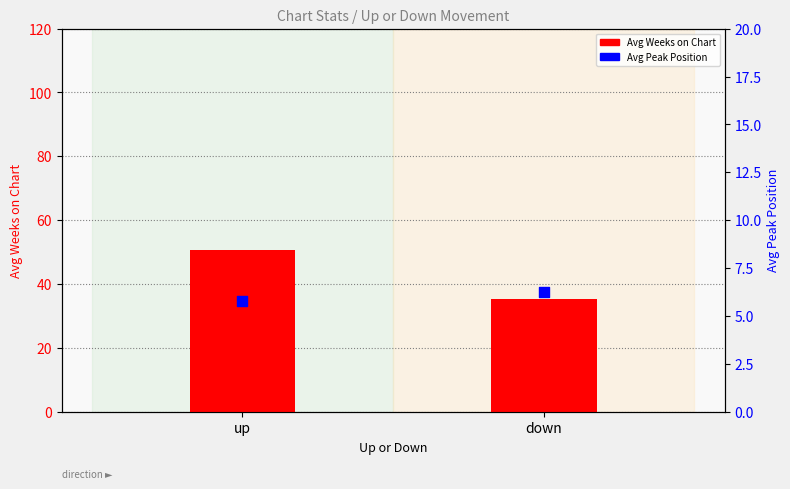

Is the value of Avg Weeks on Chart at down greater than the value of Avg Peak Position at up?

Yes